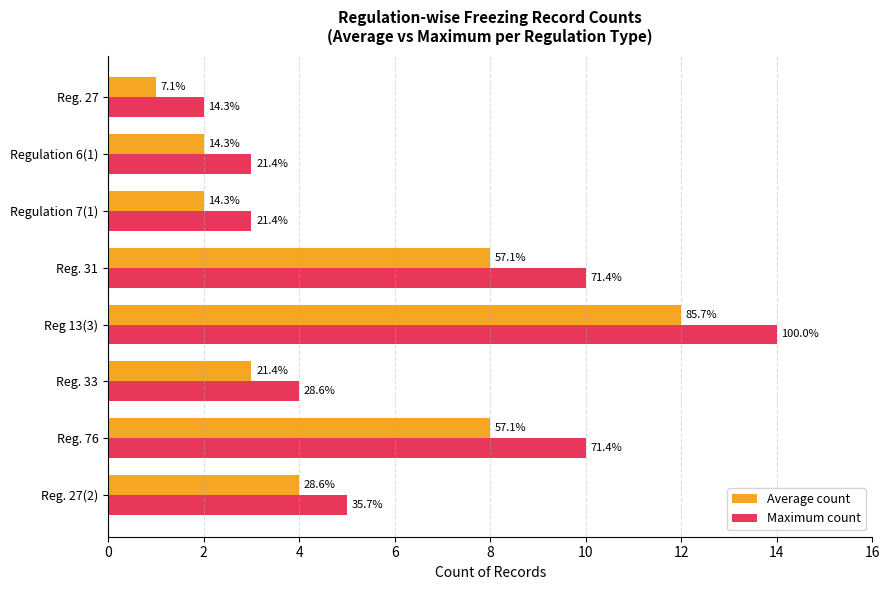

What are all the series names shown in the legend?

Average count, Maximum count